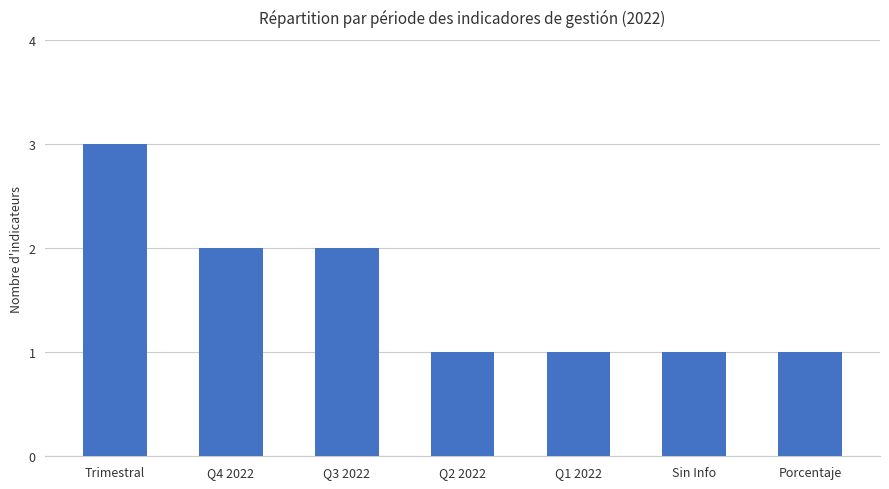

Is it true that the value at Q2 2022 is 1?

True